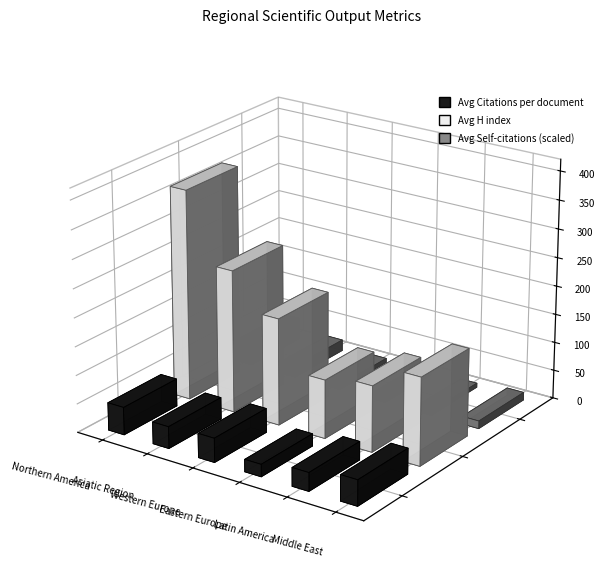

How many values in the Avg H index series exceed 186?

3